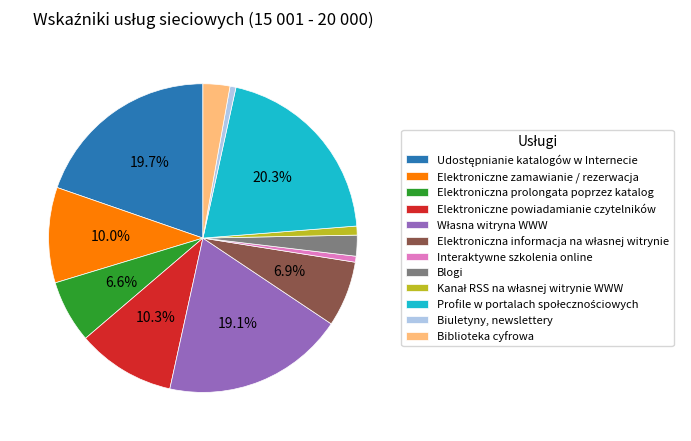

Approximately how many times larger is the value at Elektroniczna prolongata poprzez katalog compared to Biuletyny, newslettery?

10.5